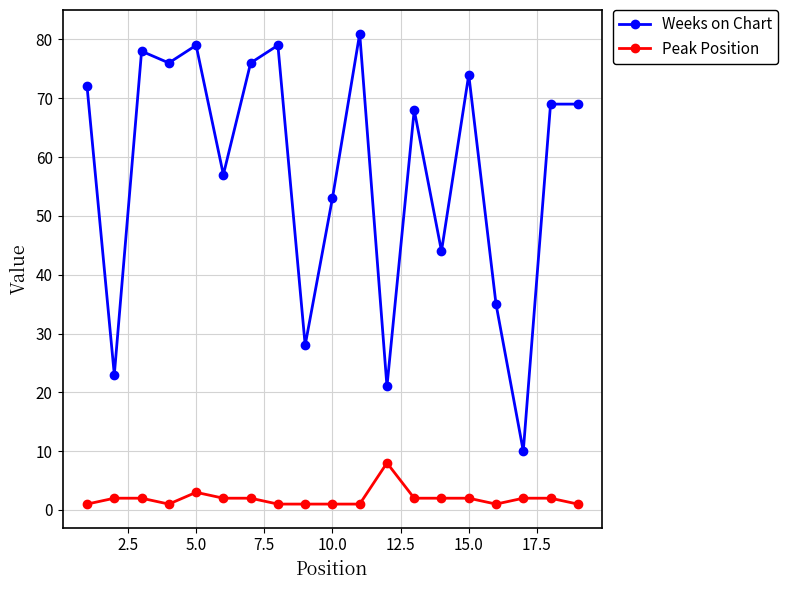

True or false: Peak Position and Weeks on Chart intersect in this chart.

False